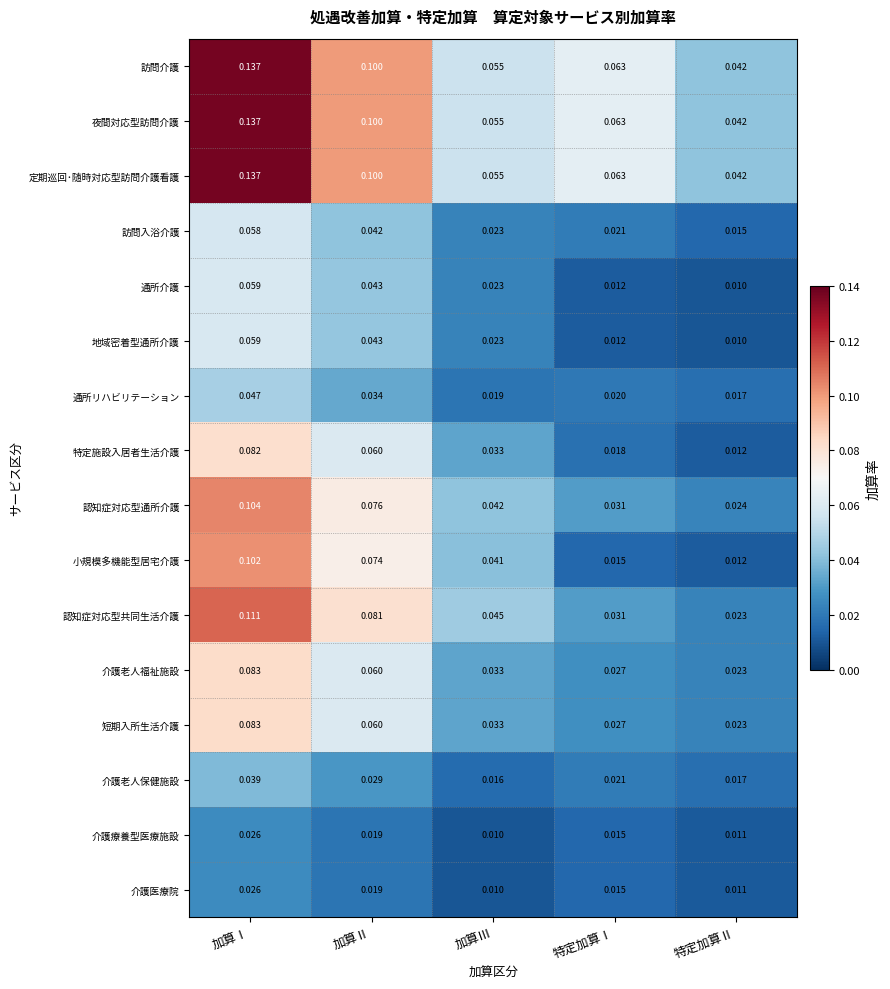

At which label is 小規模多機能型居宅介護 closest to 0?

特定加算Ⅱ